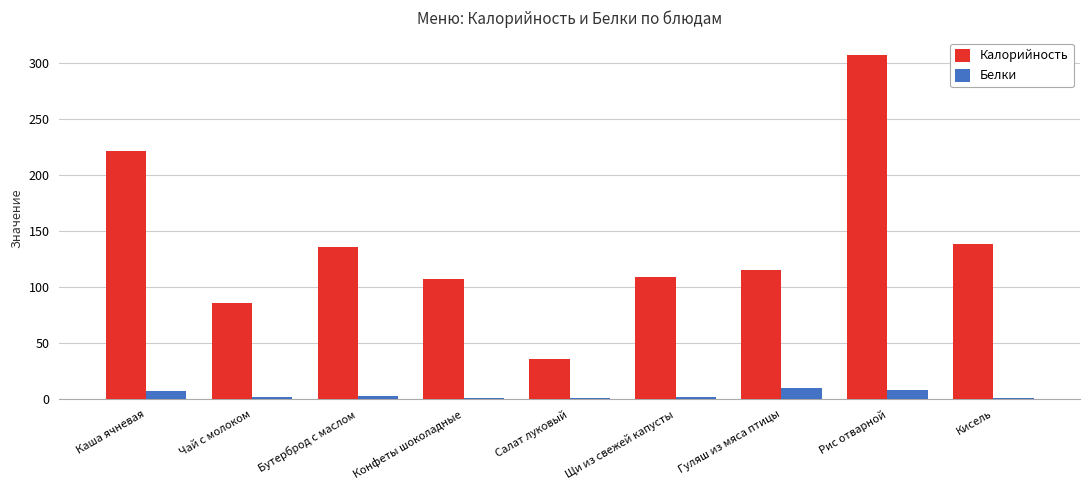

Which category has the highest value in the Калорийность series?

Рис отварной